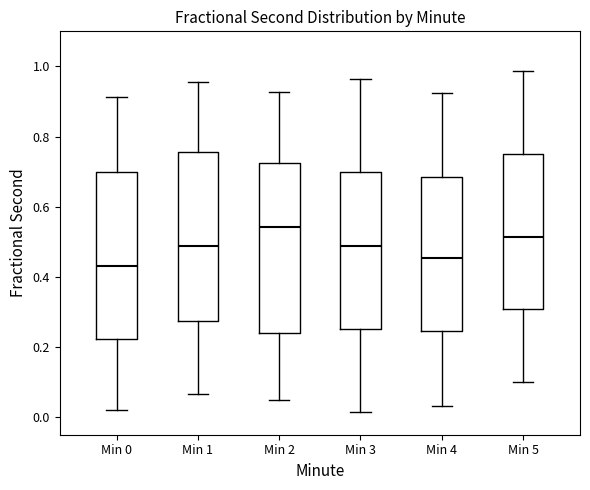

Reading left to right, transcribe this box plot: for each box, give where its median line is, the range the box spans, and where its two whiskers end, as read against the y-axis. The values are not printed on the chart, so give them approximately, as read against the axis.

Min 0: median 0.44, box 0.22 to 0.70, whiskers 0.02 to 0.92
Min 1: median 0.48, box 0.28 to 0.76, whiskers 0.06 to 0.96
Min 2: median 0.54, box 0.24 to 0.72, whiskers 0.06 to 0.92
Min 3: median 0.48, box 0.26 to 0.70, whiskers 0.02 to 0.96
Min 4: median 0.46, box 0.24 to 0.68, whiskers 0.04 to 0.92
Min 5: median 0.52, box 0.30 to 0.74, whiskers 0.10 to 0.98